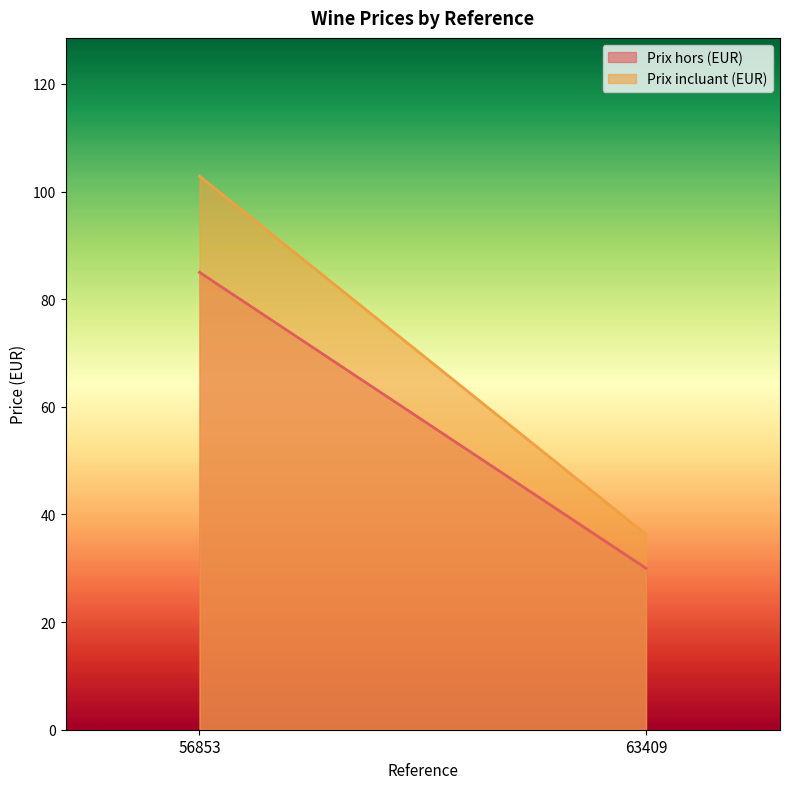

At which category does the chart reach its minimum across all series?

63409